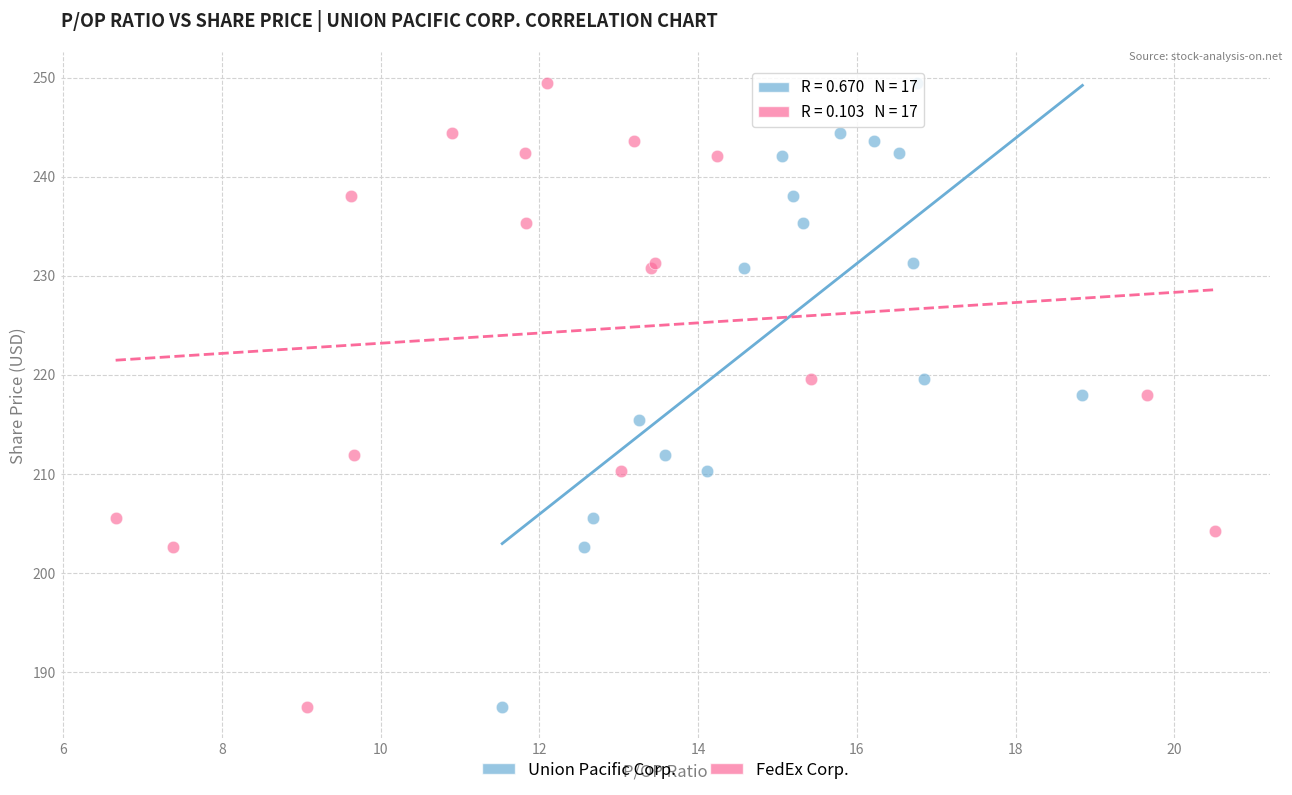

What are all the series names shown in the legend?

Union Pacific Corp., FedEx Corp.